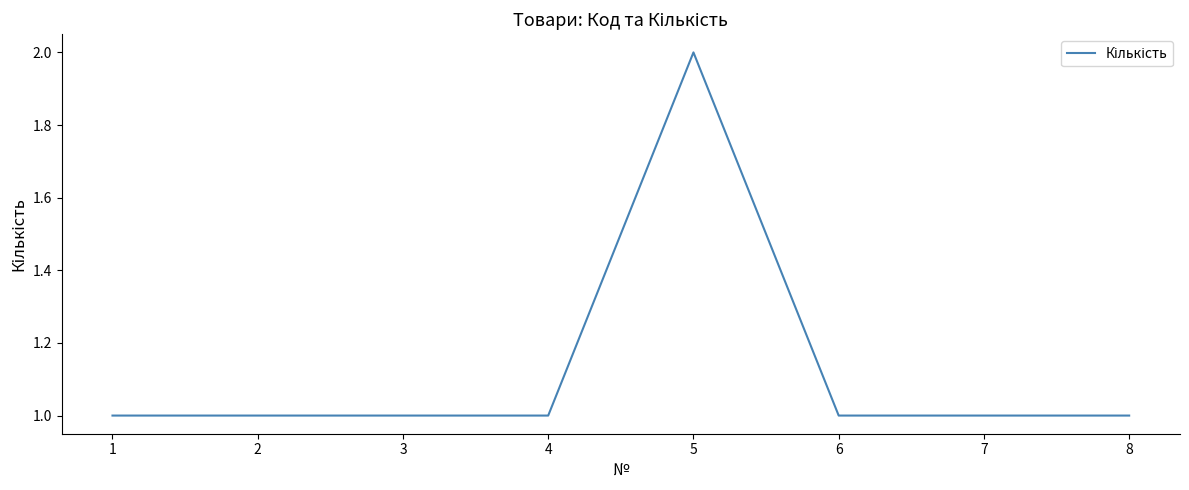

True or false: there are more than 0 points higher than both neighbors.

True